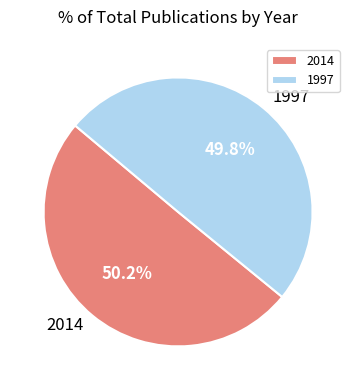

Is there any slice that represents more than half of the pie?

Yes